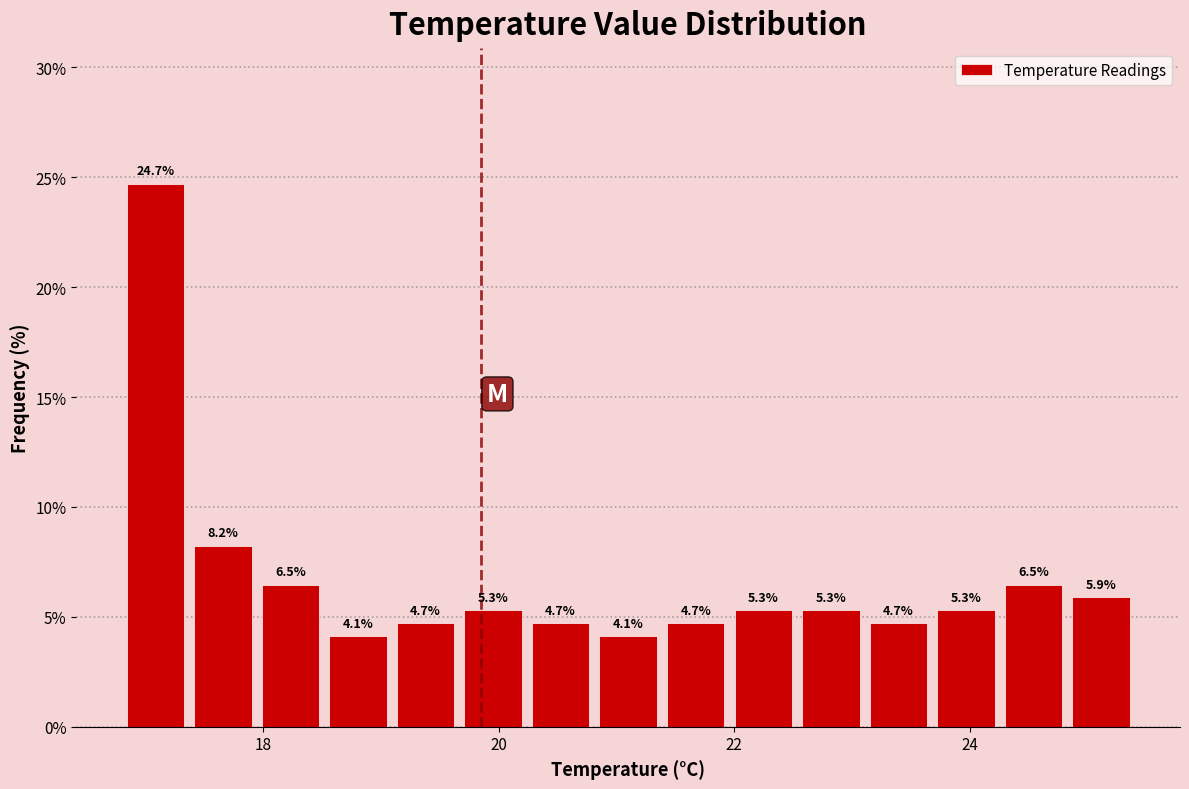

Around what value on the x-axis is the tallest bar? Give the approximate position of its centre, as read against the axis.

17.0